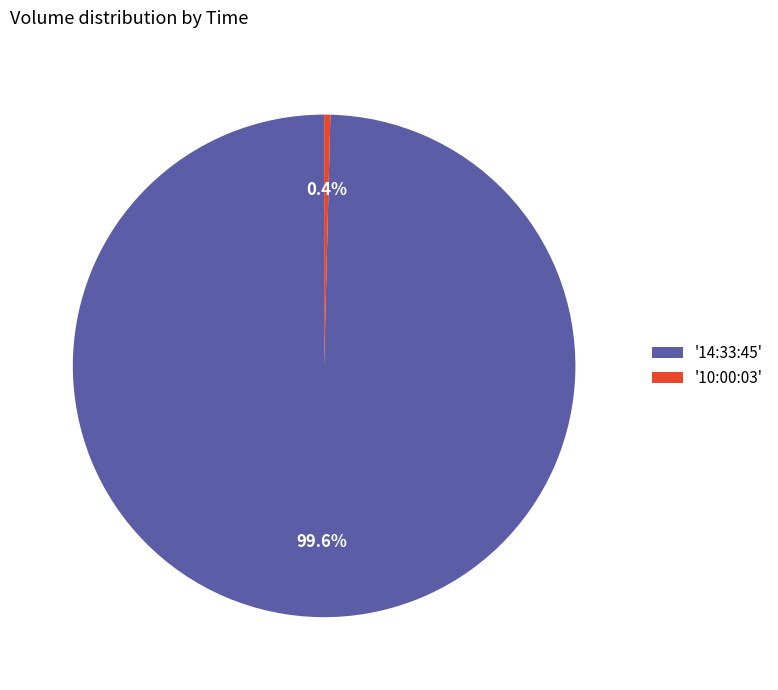

Between '14:33:45' and '10:00:03', which is larger?

'14:33:45'